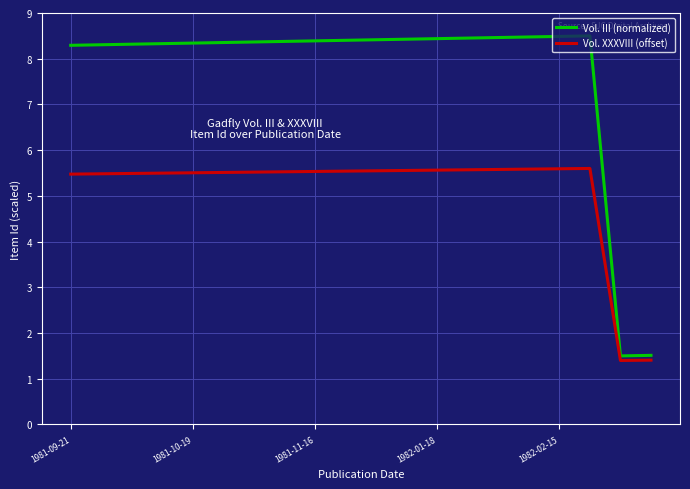

Which series has the largest range (max minus min)?

Vol. III (normalized)